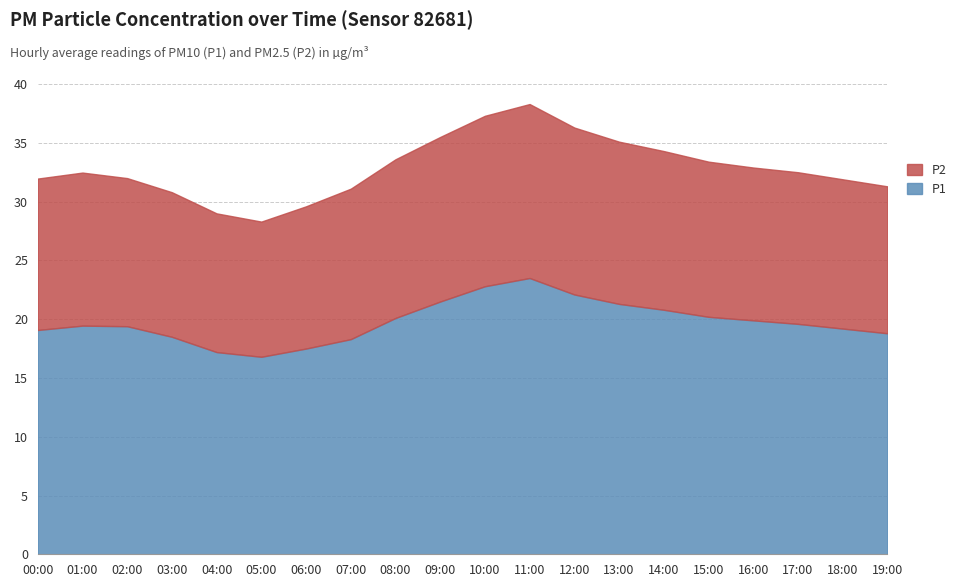

Is the value of P1 at 17:00 greater than the value of P2 at 19:00?

Yes